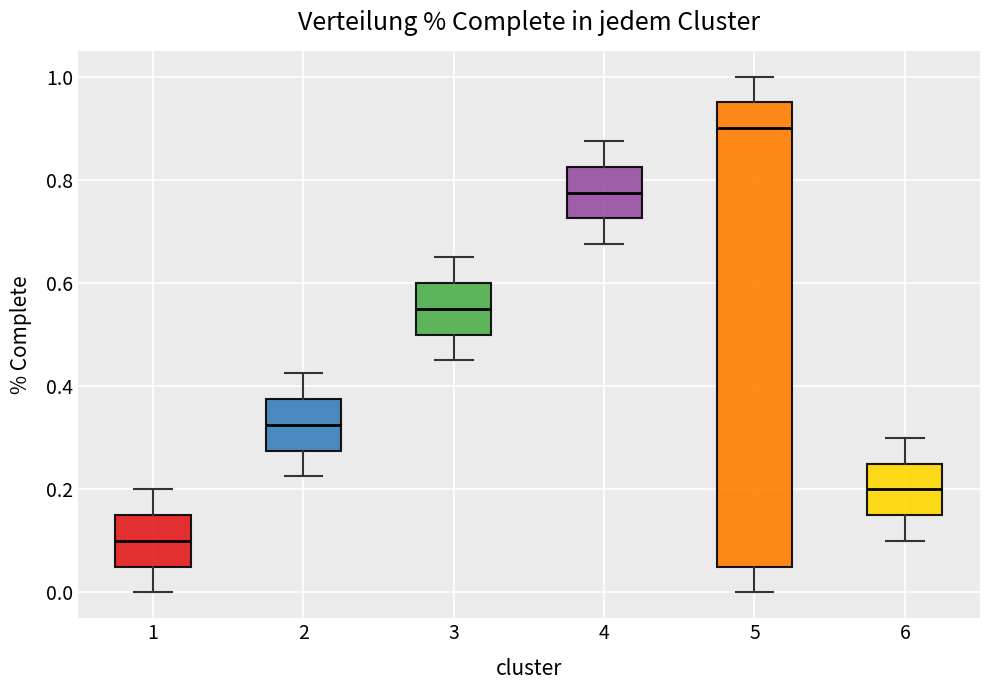

Which box's median line is the highest?

5